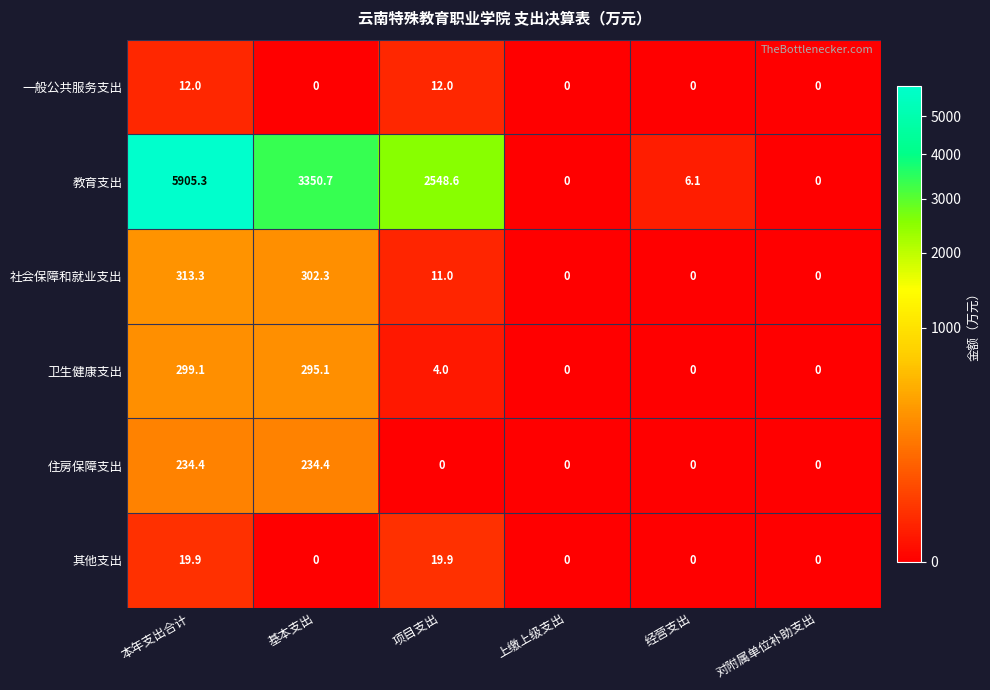

How many categories are shown in the chart?

6